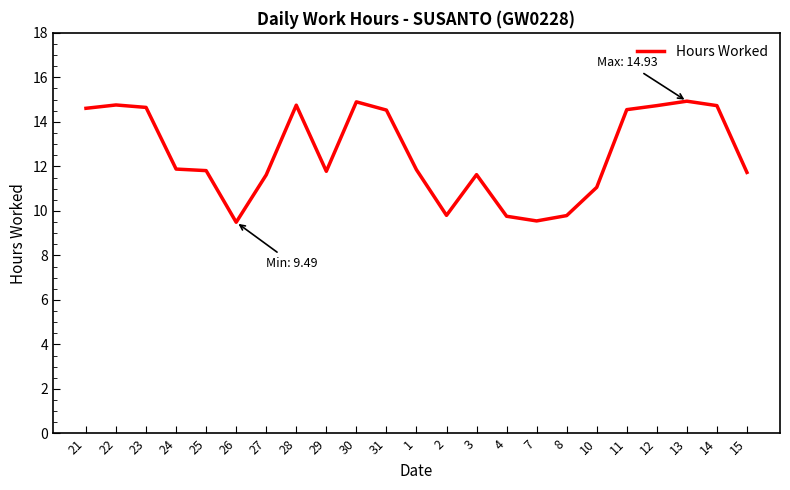

What position from the left is 7?

16